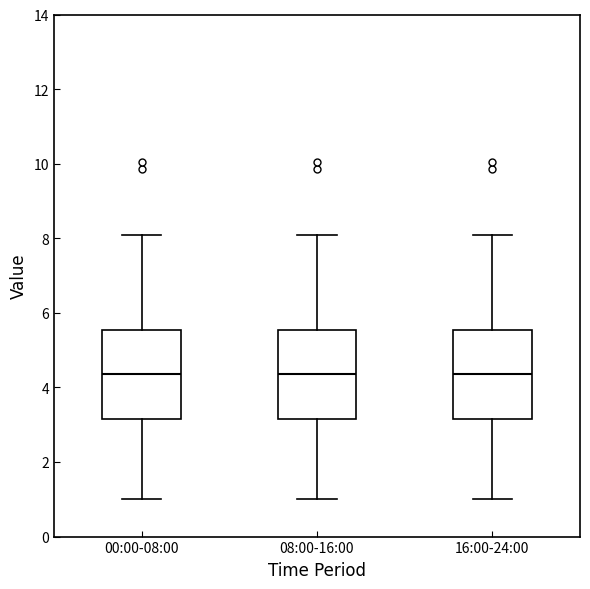

Where is the lower edge of the box for 16:00-24:00 on the y-axis? The values are not printed on the chart, so give them approximately, as read against the axis.

3.2